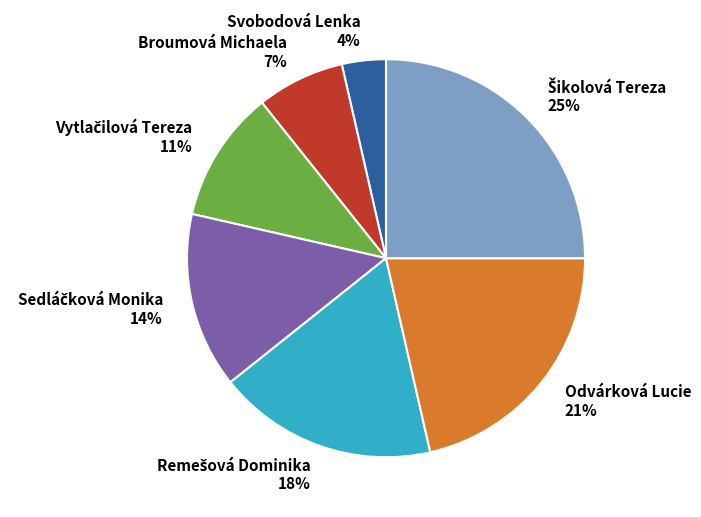

Is there a majority slice in this chart?

No